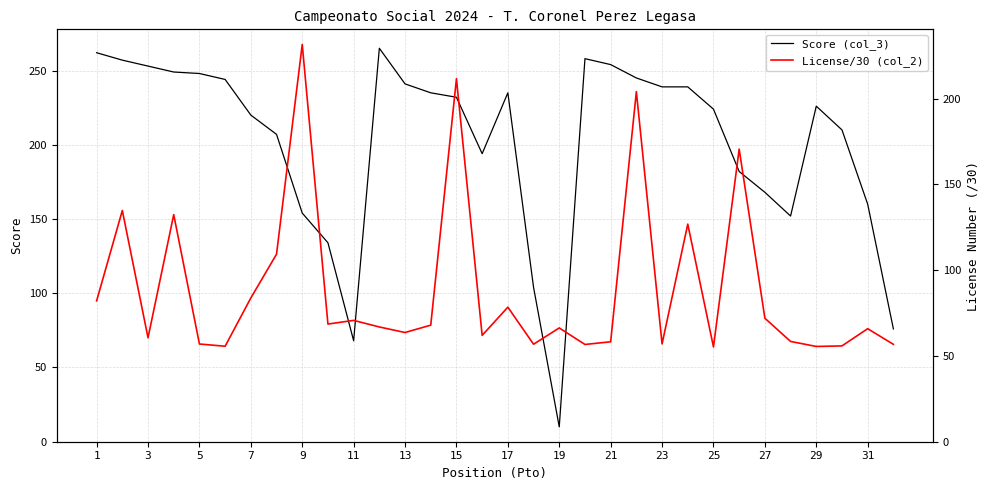

How many times do License/30 (col_2) and Score (col_3) cross each other?

6